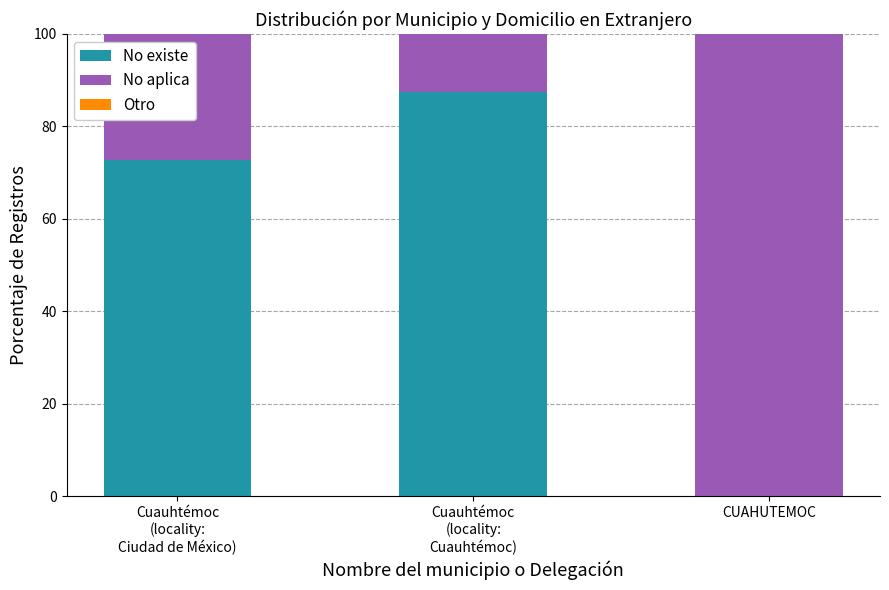

What is the total value across all series at CUAHUTEMOC?

100.0